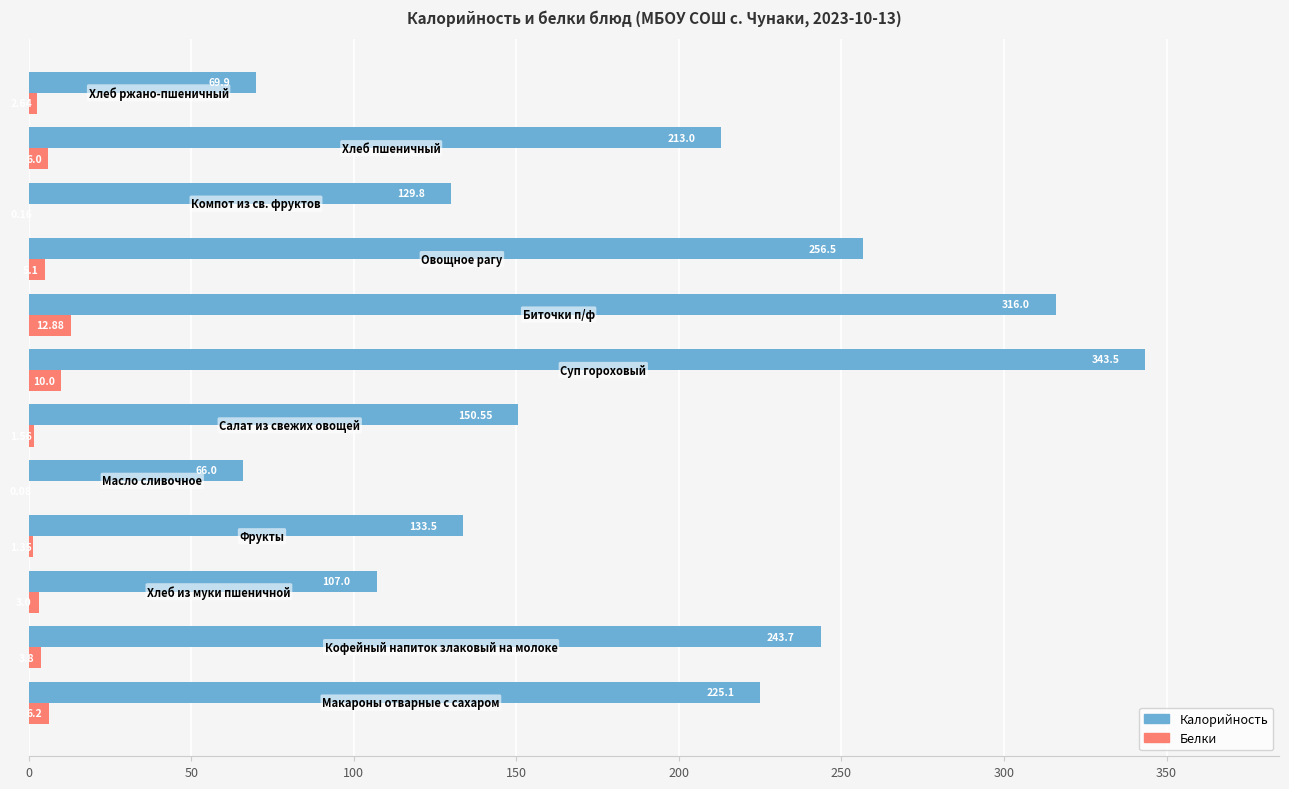

Which series has the largest total across all categories?

Калорийность